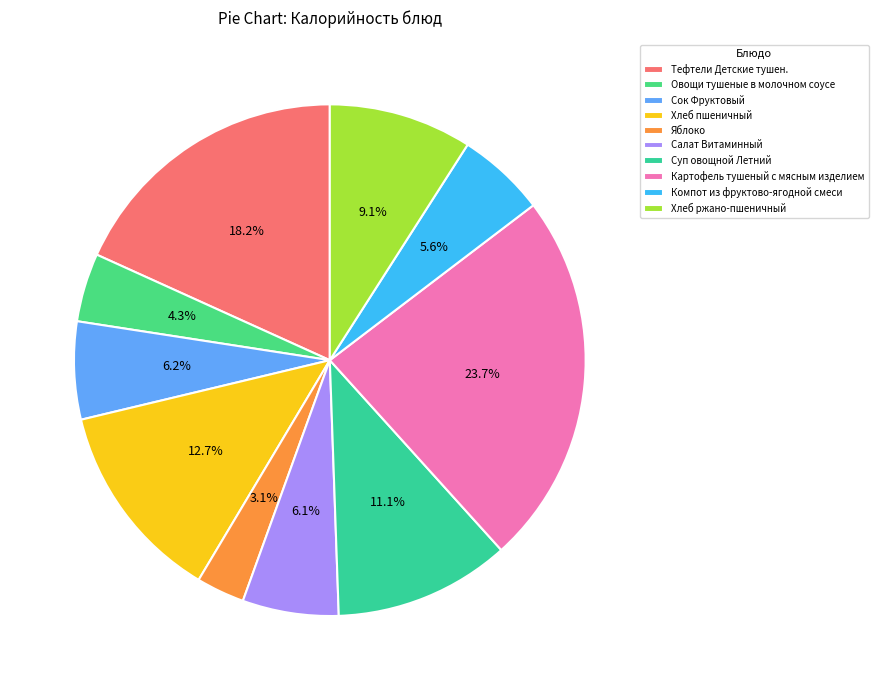

Is Овощи тушеные в молочном соусе the majority of the pie?

No